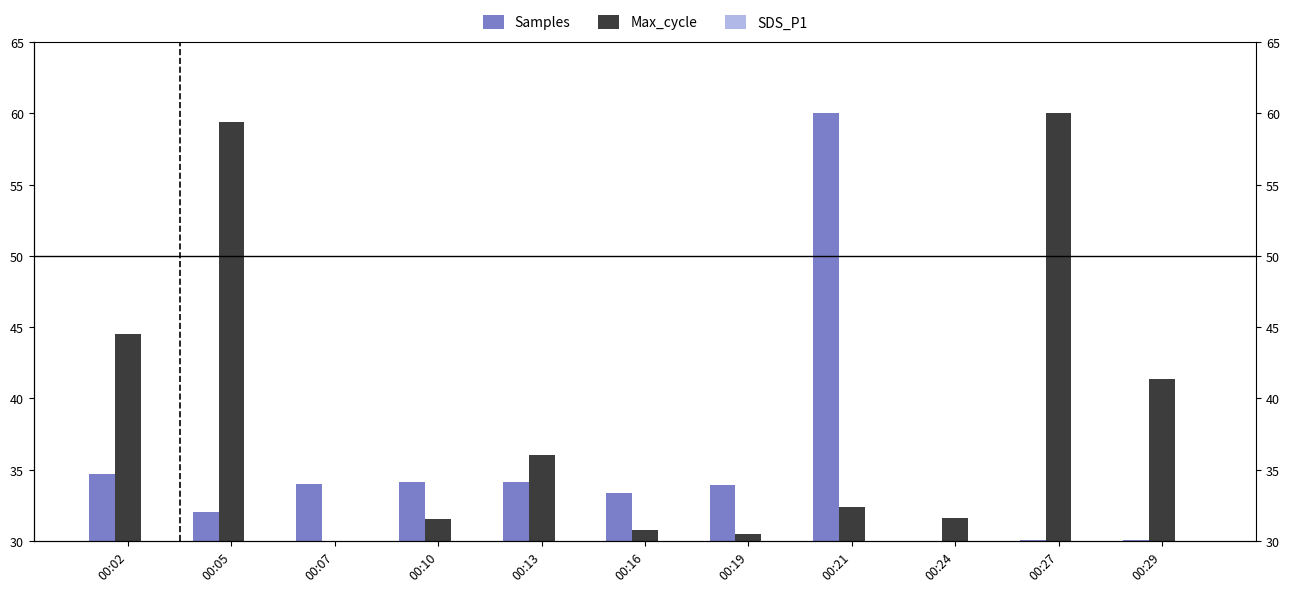

What is the difference between the maximum and minimum values in the Max_cycle series?

30.0